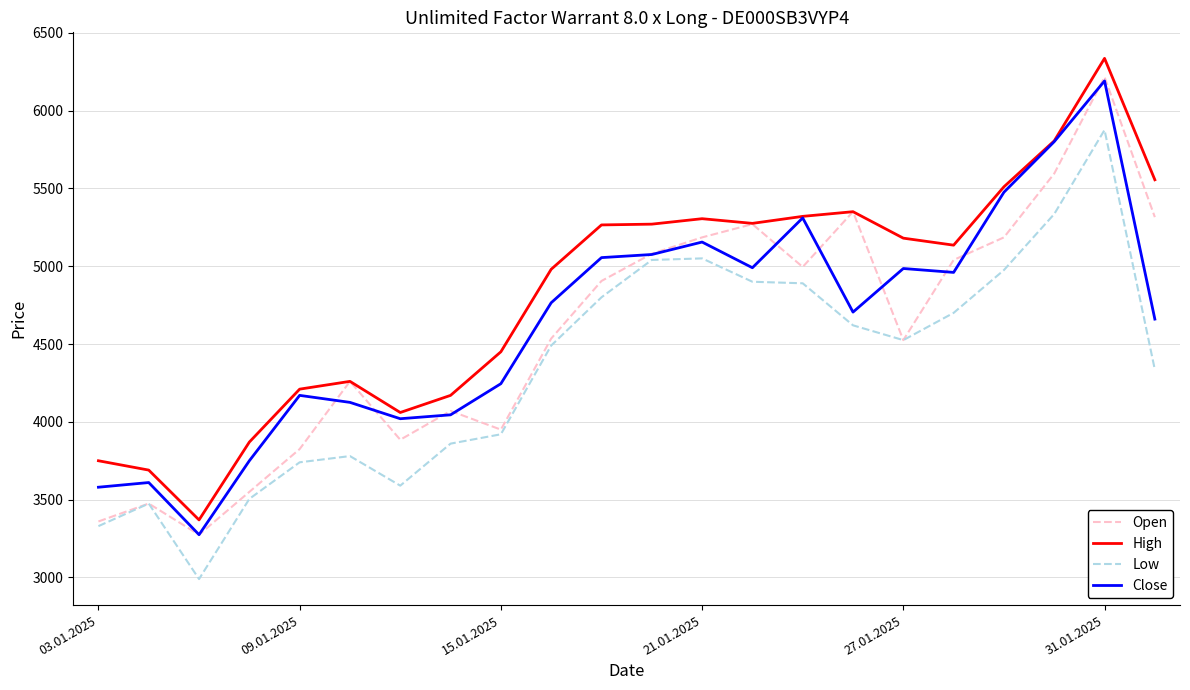

Which series has the largest range (max minus min)?

High